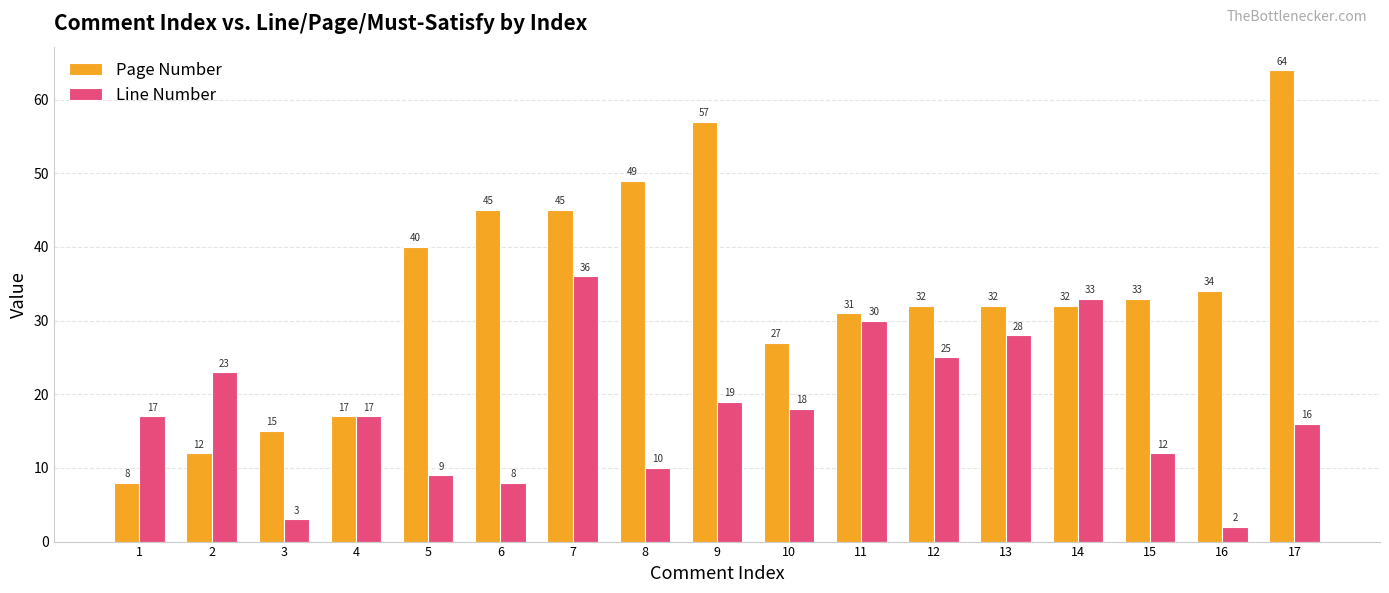

Rank the series by their maximum value, from highest to lowest.

Page Number, Line Number